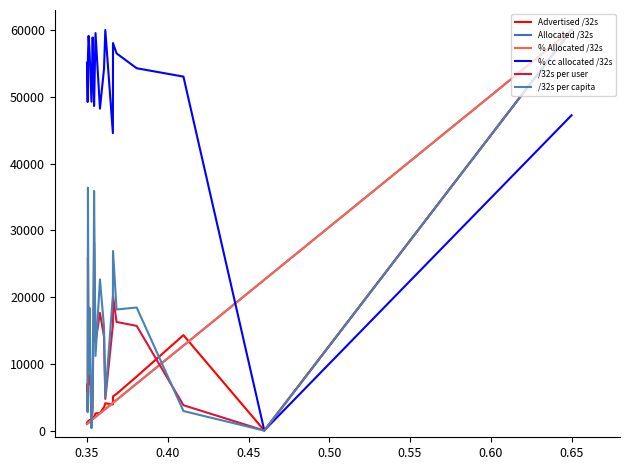

Which series has the widest spread of values?

/32s per user